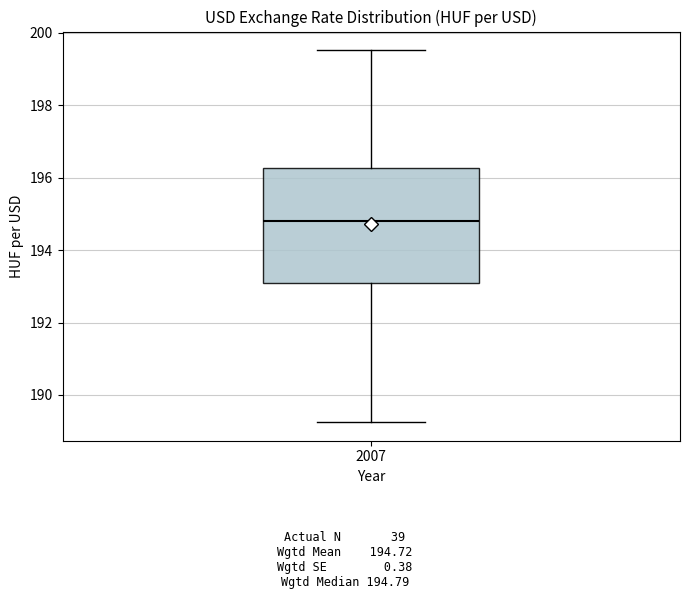

Read this box plot against the y-axis: the position of the median line, the range covered by the box, and the ends of both whiskers. The values are not printed on the chart, so give them approximately, as read against the axis.

median 194.8, box 193.0 to 196.2, whiskers 189.2 to 199.6